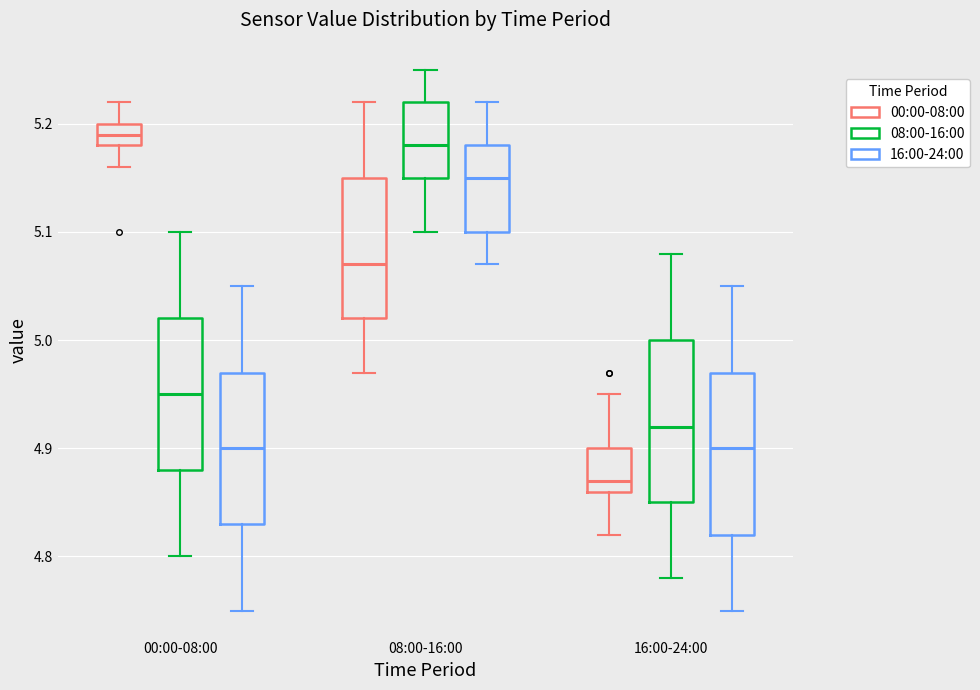

Where does the median line of the box for 16:00-24:00 (00:00-08:00) sit on the y-axis? The values are not printed on the chart, so give them approximately, as read against the axis.

4.87